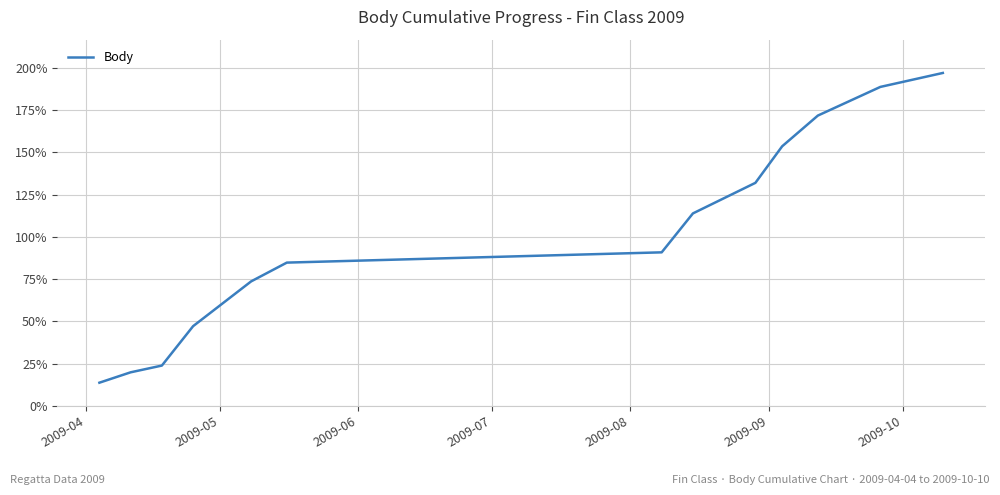

What is the smallest value displayed?

13.7